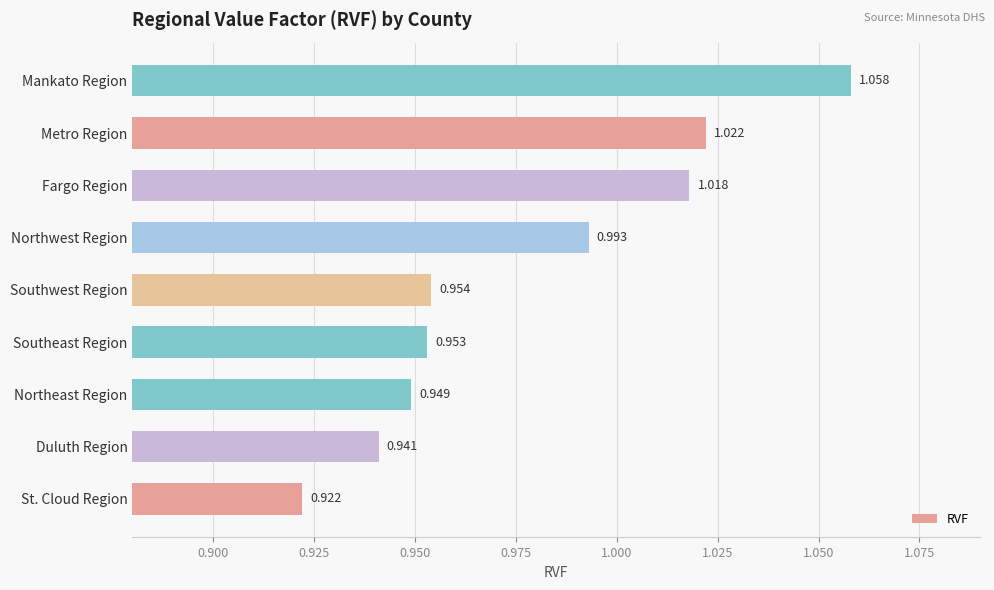

At which label is the value closest to 0?

St. Cloud Region